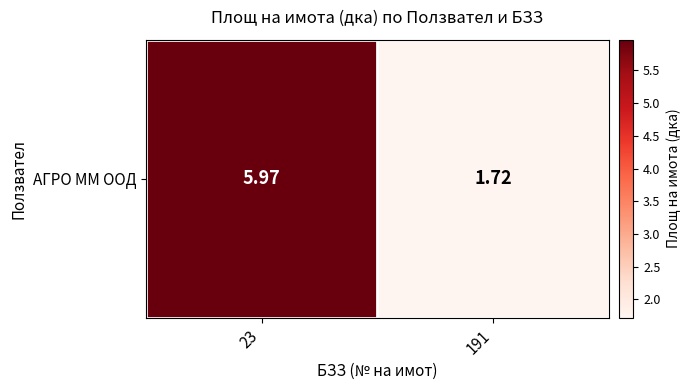

What is the change in value from 23 to 191?

-4.2